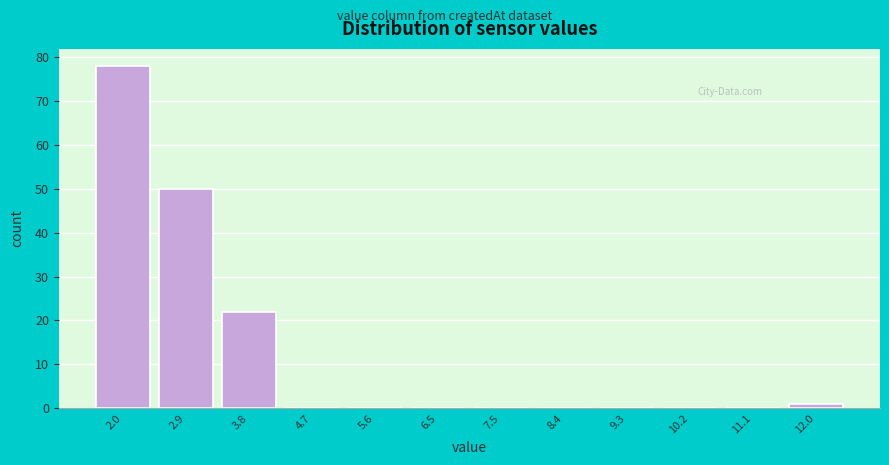

Reading left to right, extract all data points from this chart.

2.0=78	2.9=50	3.8=22	4.7=0	5.6=0	6.5=0	7.5=0	8.4=0	9.3=0	10.2=0	11.1=0	12.0=1